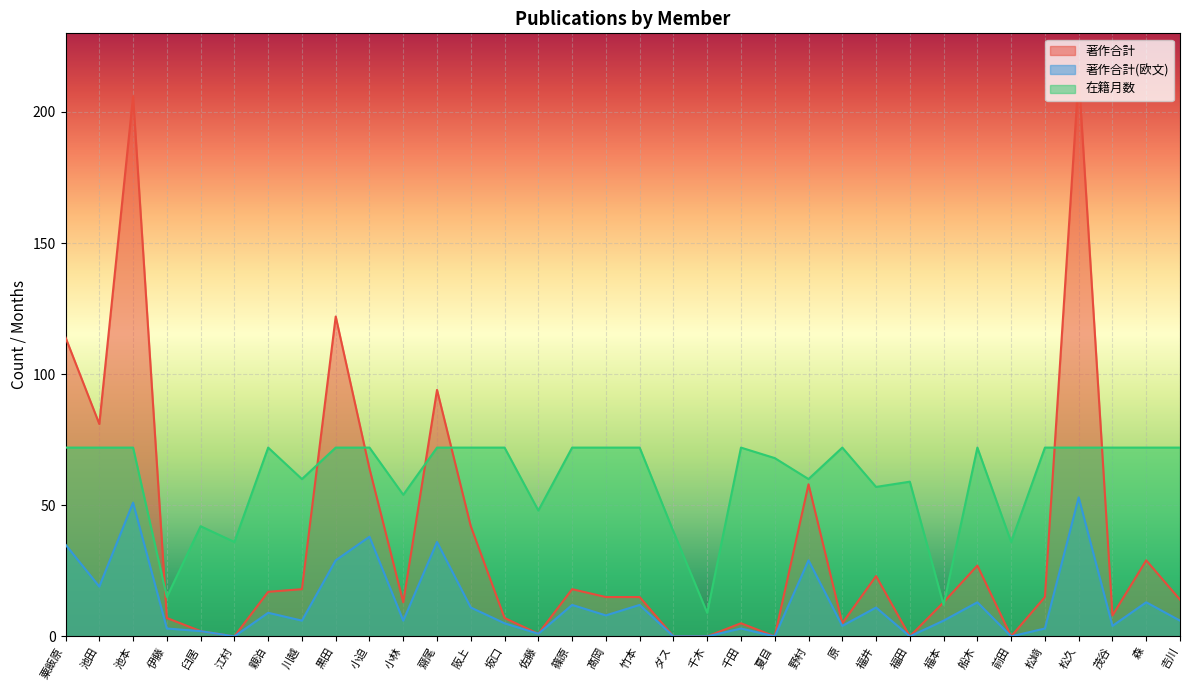

Between 松久 and 森, which series saw the biggest shift?

著作合計